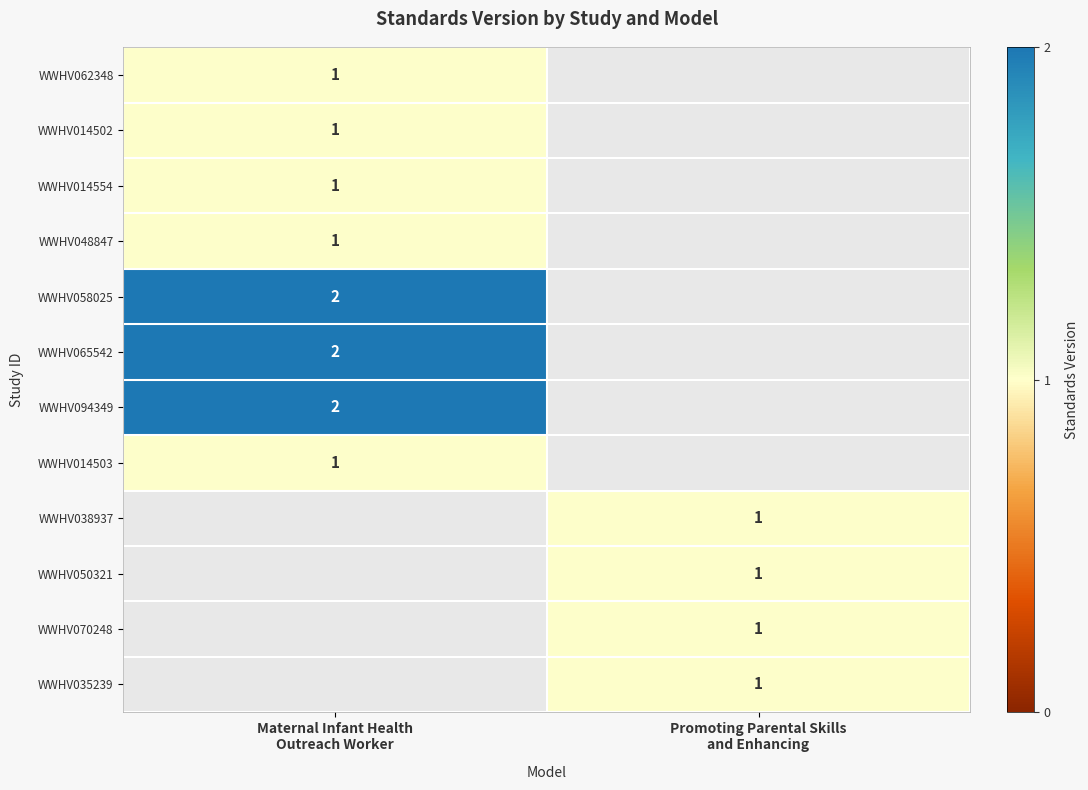

What is the average value of the WWHV094349 series?

1